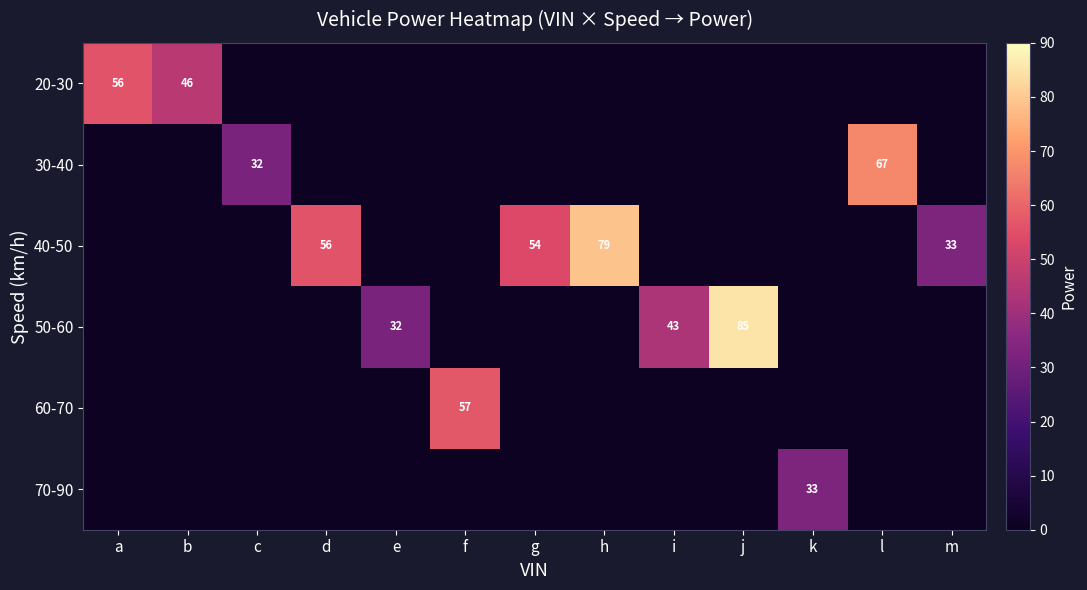

Which series changed the most between c and g?

40-50